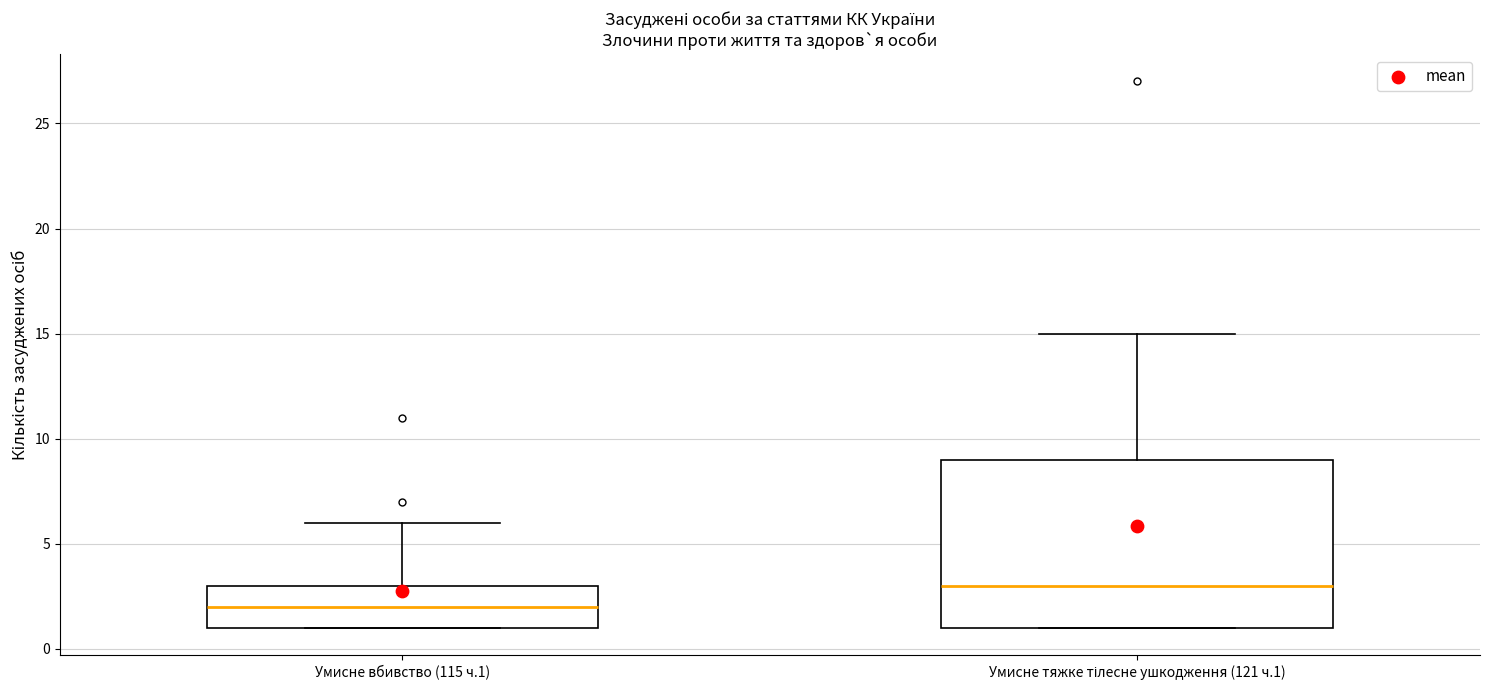

Comparing the boxes themselves (not the whiskers), which one is the tallest?

Умисне тяжке тілесне ушкодження (121 ч.1)